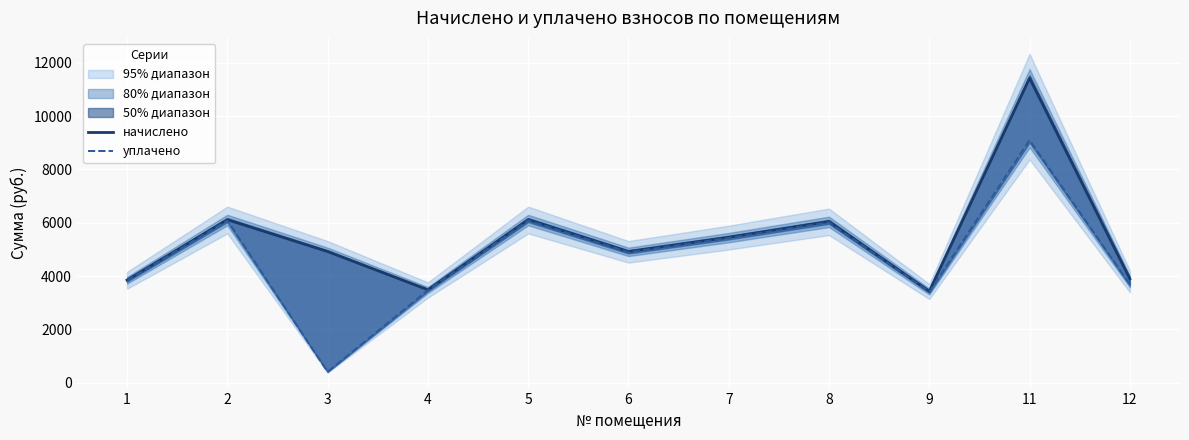

How many lines are shown in the chart?

2